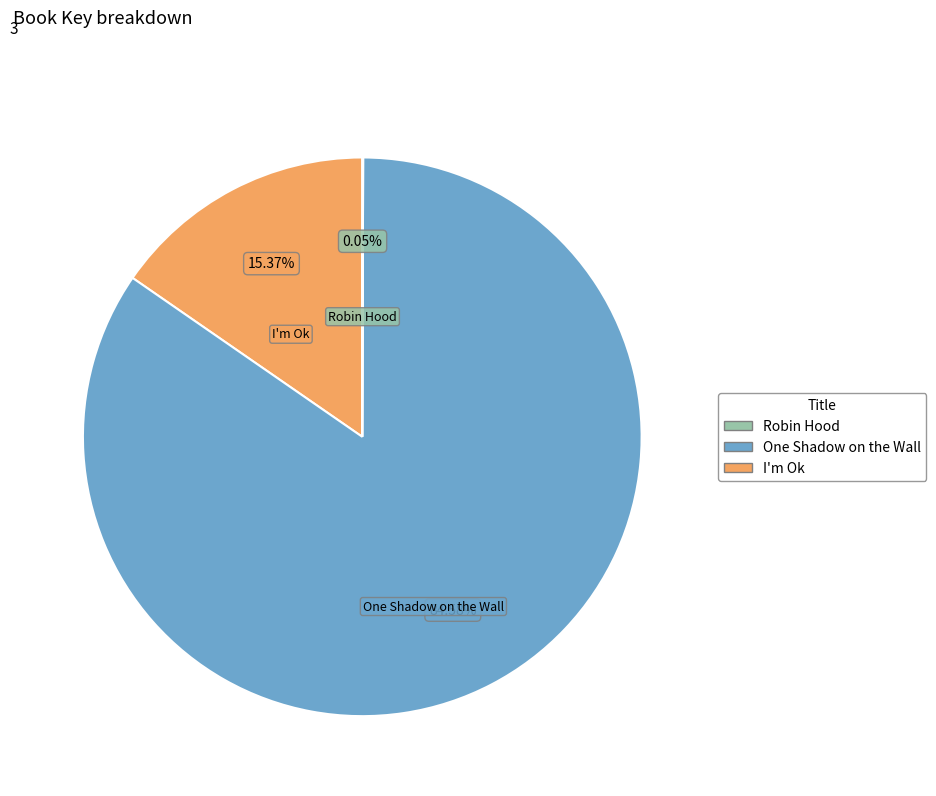

Approximately how many times larger is the value at One Shadow on the Wall compared to I'm Ok?

5.5